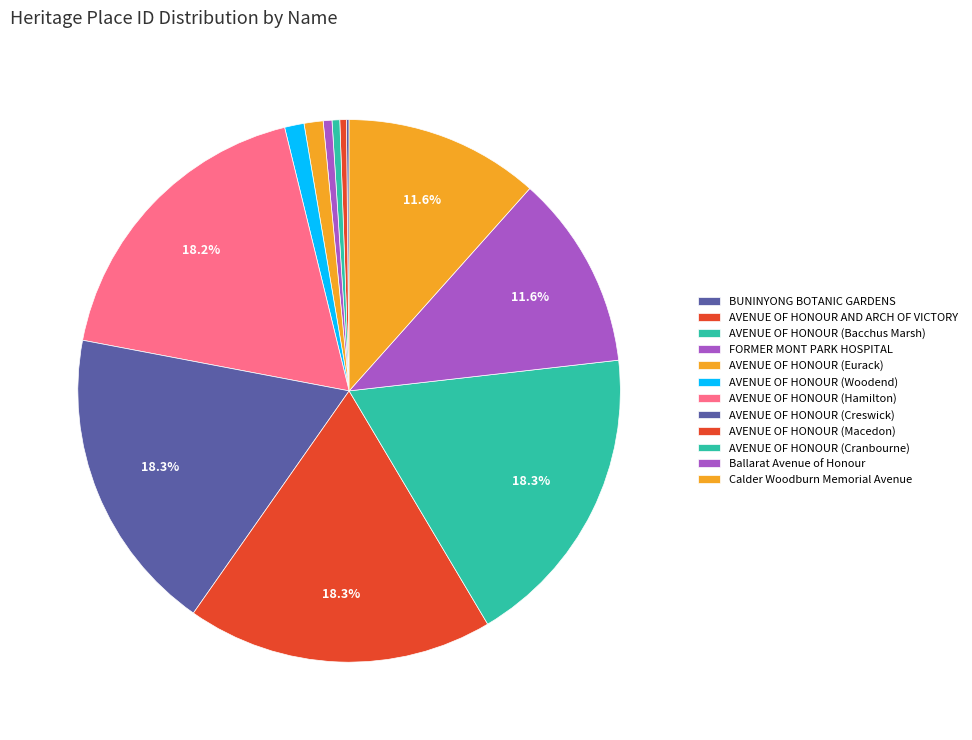

Is it true that AVENUE OF HONOUR (Woodend) is 15% of the pie?

False